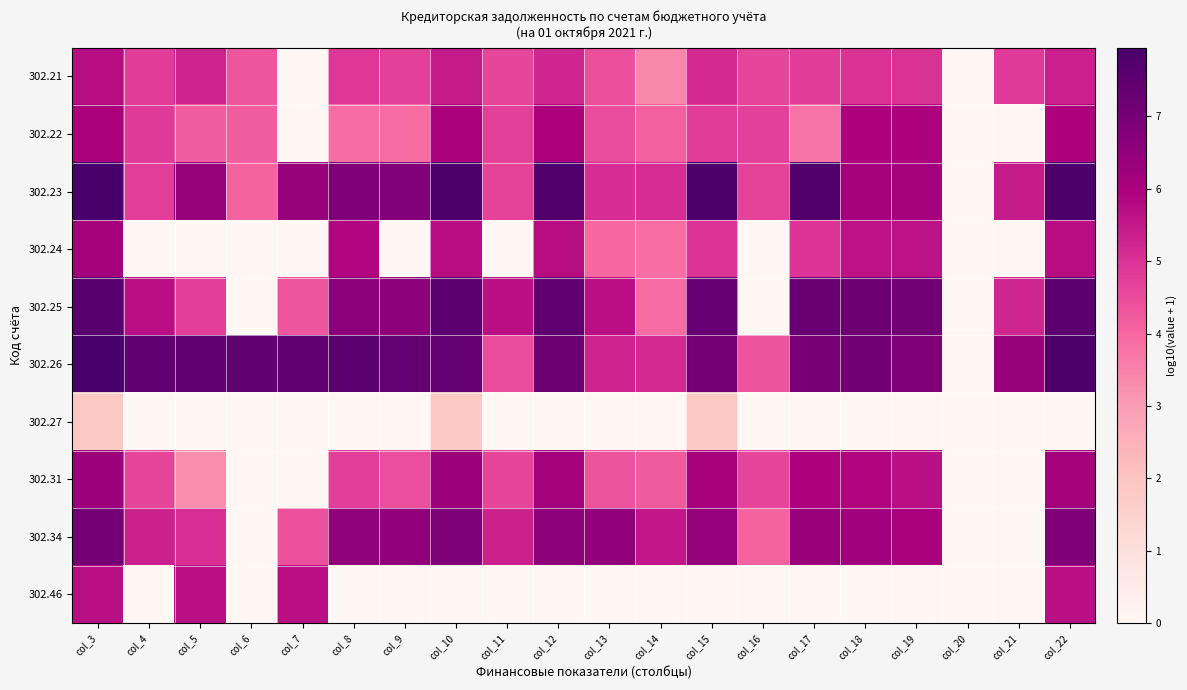

Reading right to left, what are all the values shown in this chart?

302.21: col_22=5.3	col_21=4.8	col_20=0.0	col_19=5.0	col_18=5.0	col_17=4.8	col_16=4.6	col_15=5.2	col_14=3.4	col_13=4.4	col_12=5.2	col_11=4.6	col_10=5.4	col_9=4.7	col_8=4.9	col_7=0.0	col_6=4.3	col_5=5.3	col_4=4.8	col_3=5.7
302.22: col_22=6.0	col_21=0.0	col_20=0.0	col_19=5.9	col_18=6.0	col_17=3.8	col_16=4.7	col_15=4.8	col_14=4.1	col_13=4.5	col_12=6.0	col_11=4.7	col_10=6.0	col_9=3.9	col_8=3.9	col_7=0.0	col_6=4.2	col_5=4.2	col_4=4.8	col_3=6.0
302.23: col_22=7.9	col_21=5.5	col_20=0.0	col_19=6.1	col_18=6.1	col_17=7.8	col_16=4.7	col_15=7.8	col_14=5.1	col_13=5.1	col_12=7.8	col_11=4.7	col_10=7.8	col_9=6.8	col_8=6.8	col_7=6.4	col_6=4.0	col_5=6.4	col_4=4.8	col_3=7.9
302.24: col_22=5.7	col_21=0.0	col_20=0.0	col_19=5.6	col_18=5.6	col_17=5.0	col_16=0.0	col_15=5.0	col_14=3.9	col_13=4.0	col_12=5.7	col_11=0.0	col_10=5.7	col_9=0.0	col_8=5.8	col_7=0.0	col_6=0.0	col_5=0.0	col_4=0.0	col_3=6.1
302.25: col_22=7.5	col_21=5.2	col_20=0.0	col_19=7.0	col_18=7.2	col_17=7.3	col_16=0.0	col_15=7.3	col_14=3.9	col_13=5.7	col_12=7.5	col_11=5.7	col_10=7.6	col_9=6.6	col_8=6.6	col_7=4.3	col_6=0.0	col_5=4.8	col_4=5.7	col_3=7.6
302.26: col_22=7.8	col_21=6.4	col_20=0.0	col_19=6.8	col_18=7.1	col_17=7.0	col_16=4.4	col_15=7.0	col_14=5.2	col_13=5.3	col_12=7.2	col_11=4.5	col_10=7.4	col_9=7.4	col_8=7.6	col_7=7.4	col_6=7.4	col_5=7.4	col_4=7.5	col_3=7.9
302.27: col_22=0.0	col_21=0.0	col_20=0.0	col_19=0.0	col_18=0.0	col_17=0.0	col_16=0.0	col_15=1.9	col_14=0.0	col_13=0.0	col_12=0.0	col_11=0.0	col_10=1.9	col_9=0.0	col_8=0.0	col_7=0.0	col_6=0.0	col_5=0.0	col_4=0.0	col_3=1.9
302.31: col_22=6.1	col_21=0.0	col_20=0.0	col_19=5.7	col_18=5.9	col_17=5.9	col_16=4.6	col_15=6.1	col_14=4.2	col_13=4.4	col_12=6.1	col_11=4.6	col_10=6.3	col_9=4.4	col_8=4.8	col_7=0.0	col_6=0.0	col_5=3.3	col_4=4.6	col_3=6.3
302.34: col_22=6.8	col_21=0.0	col_20=0.0	col_19=6.0	col_18=6.2	col_17=6.4	col_16=4.1	col_15=6.4	col_14=5.5	col_13=6.5	col_12=6.6	col_11=5.3	col_10=6.9	col_9=6.5	col_8=6.5	col_7=4.4	col_6=0.0	col_5=5.0	col_4=5.3	col_3=7.0
302.46: col_22=5.7	col_21=0.0	col_20=0.0	col_19=0.0	col_18=0.0	col_17=0.0	col_16=0.0	col_15=0.0	col_14=0.0	col_13=0.0	col_12=0.0	col_11=0.0	col_10=0.0	col_9=0.0	col_8=0.0	col_7=5.7	col_6=0.0	col_5=5.7	col_4=0.0	col_3=5.7